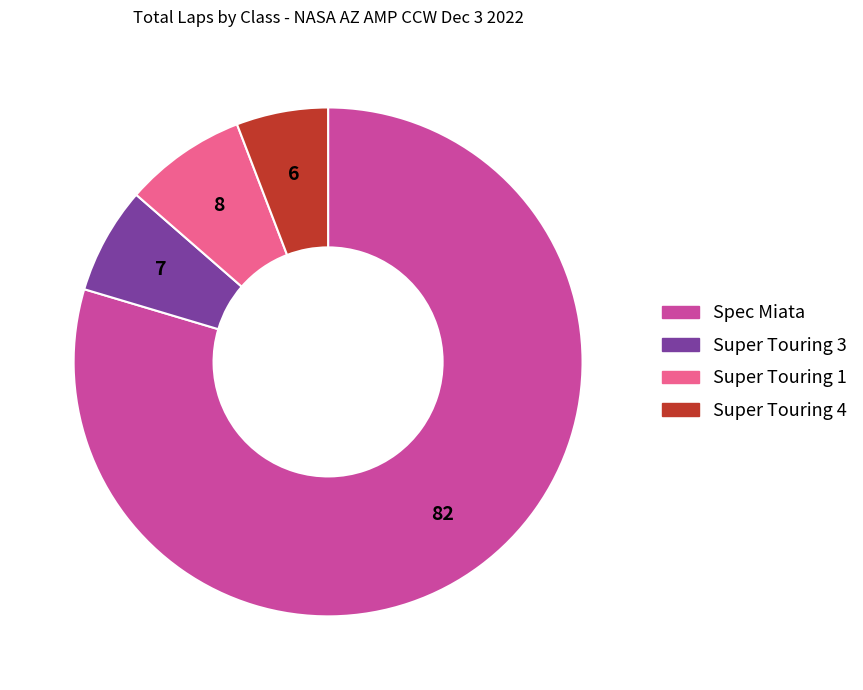

What is the largest slice in the pie chart?

Spec Miata